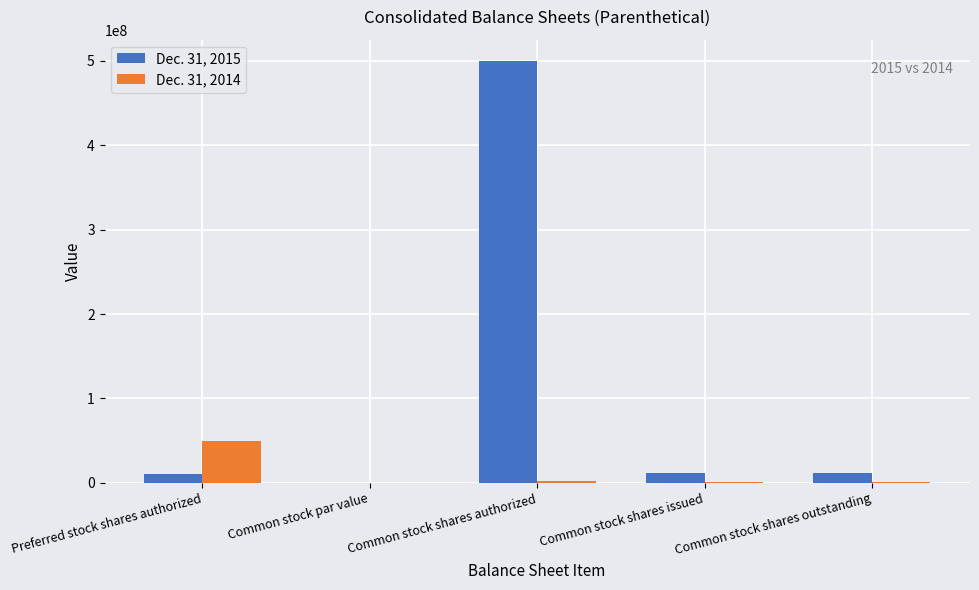

At which category does the chart reach its peak across all series?

Common stock shares authorized